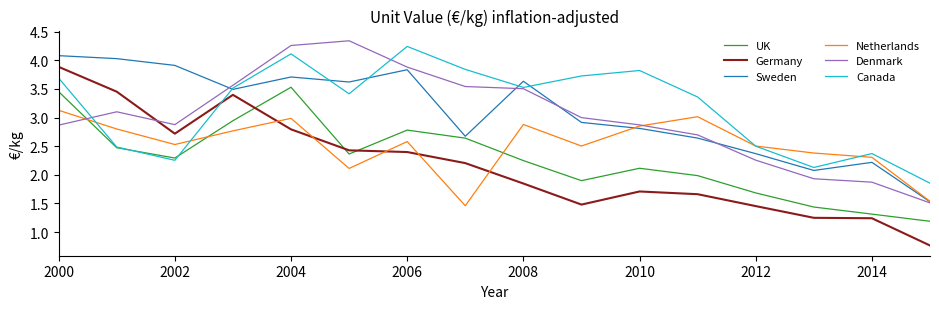

What are all the series names shown in the legend?

UK, Germany, Sweden, Netherlands, Denmark, Canada